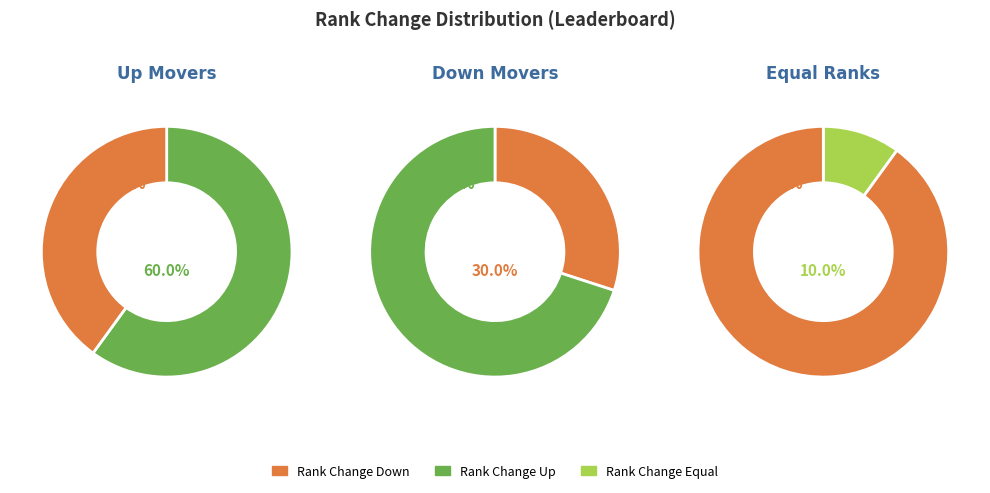

Which category accounts for the majority?

up